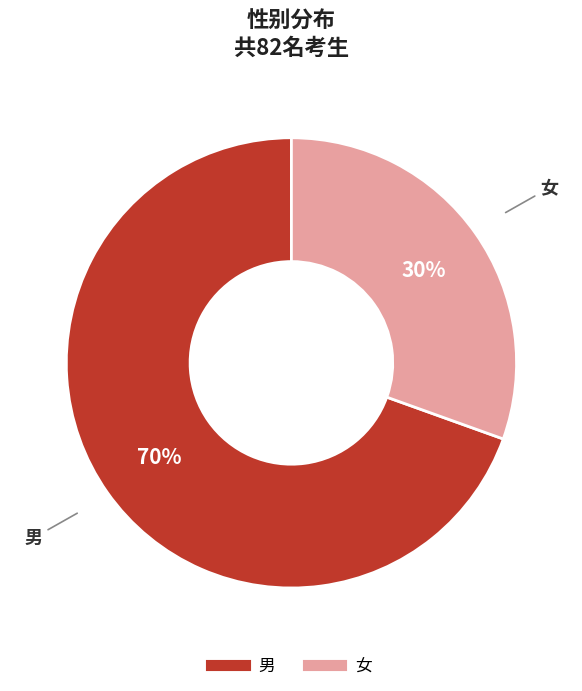

Is it true that 女 is 30% of the pie?

True